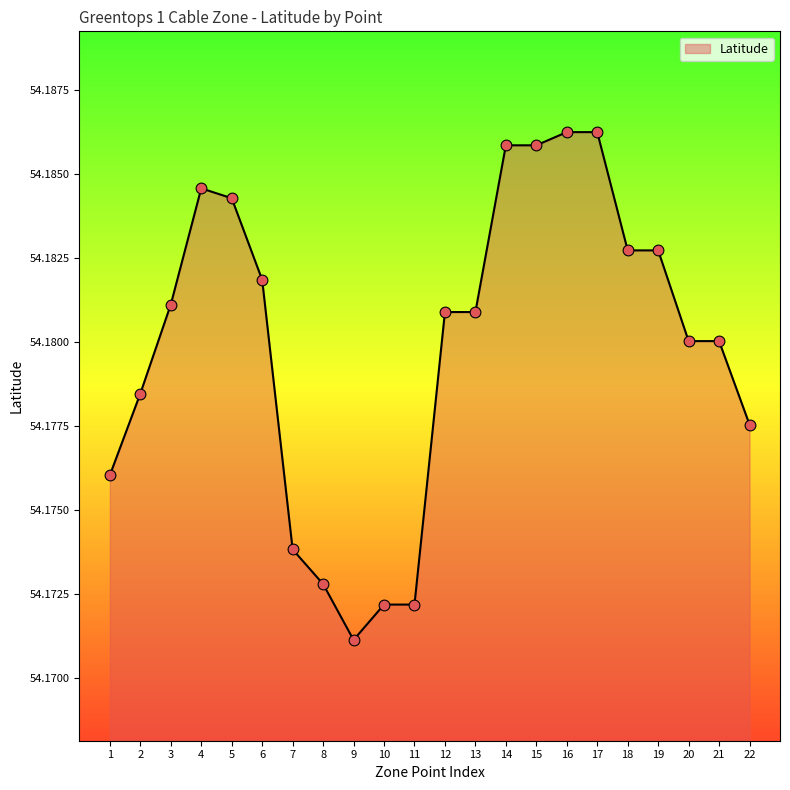

What is the ratio of the value at 3 to the value at 11?

1.0